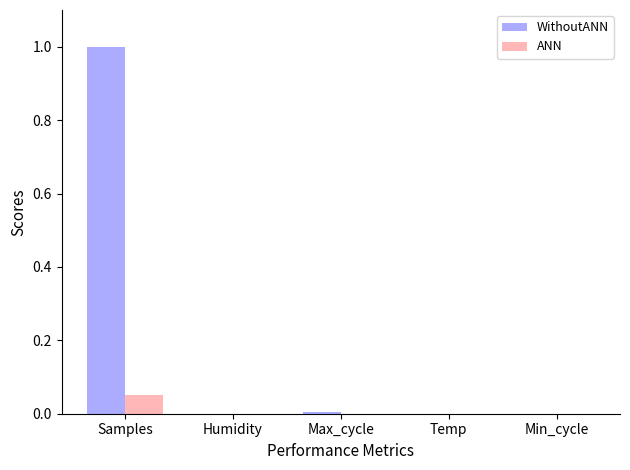

Which series changed the most between Samples and Min_cycle?

WithoutANN